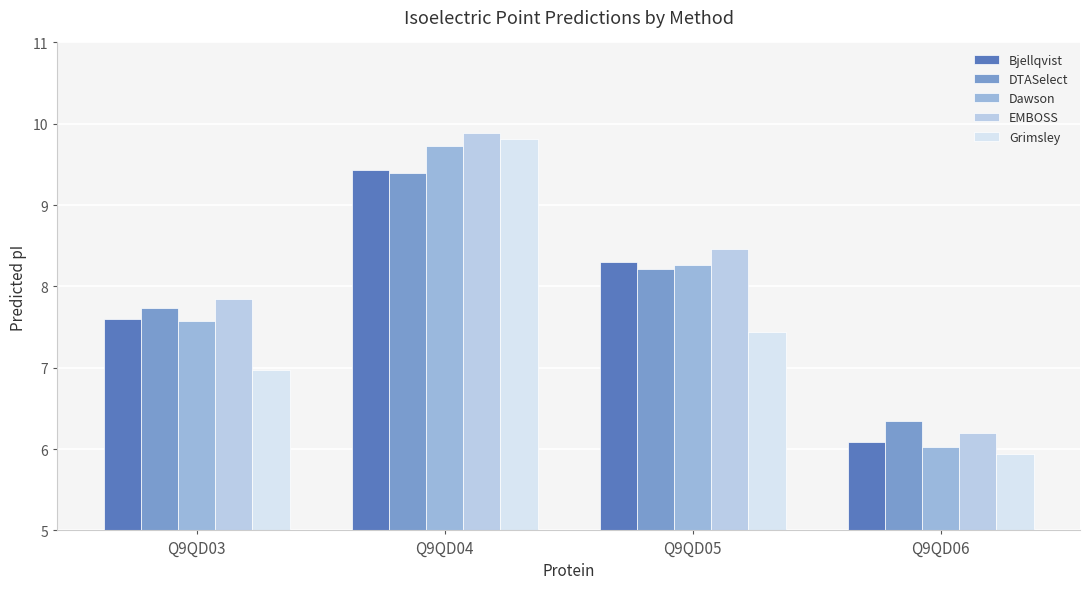

Reading left to right, transcribe all the data shown in this chart.

Bjellqvist: Q9QD03=7.6	Q9QD04=9.4	Q9QD05=8.3	Q9QD06=6.1
DTASelect: Q9QD03=7.7	Q9QD04=9.4	Q9QD05=8.2	Q9QD06=6.4
Dawson: Q9QD03=7.6	Q9QD04=9.7	Q9QD05=8.3	Q9QD06=6.0
EMBOSS: Q9QD03=7.8	Q9QD04=9.9	Q9QD05=8.5	Q9QD06=6.2
Grimsley: Q9QD03=7.0	Q9QD04=9.8	Q9QD05=7.4	Q9QD06=5.9